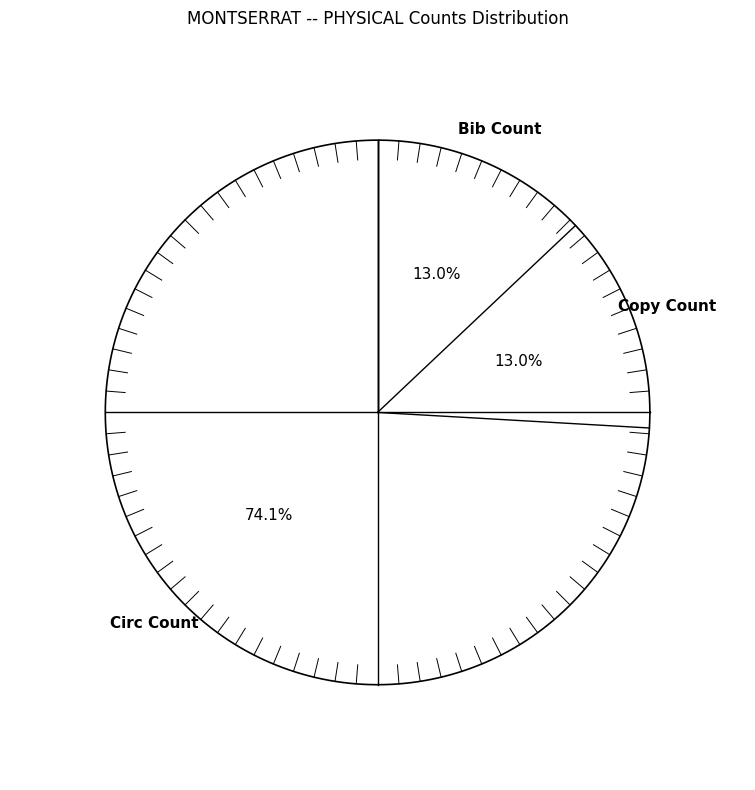

Which slice represents more than half of the pie?

Circ Count